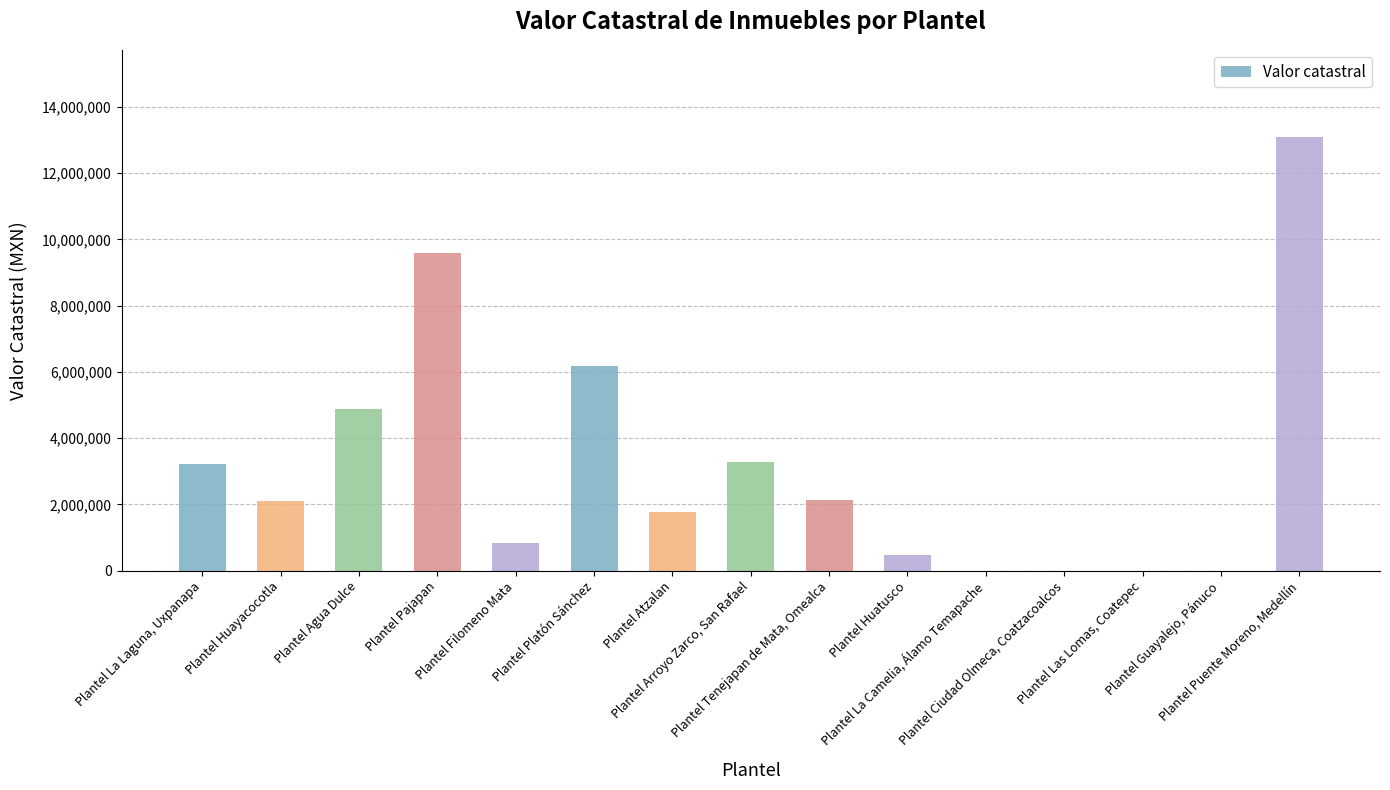

How many series are shown in this chart?

1